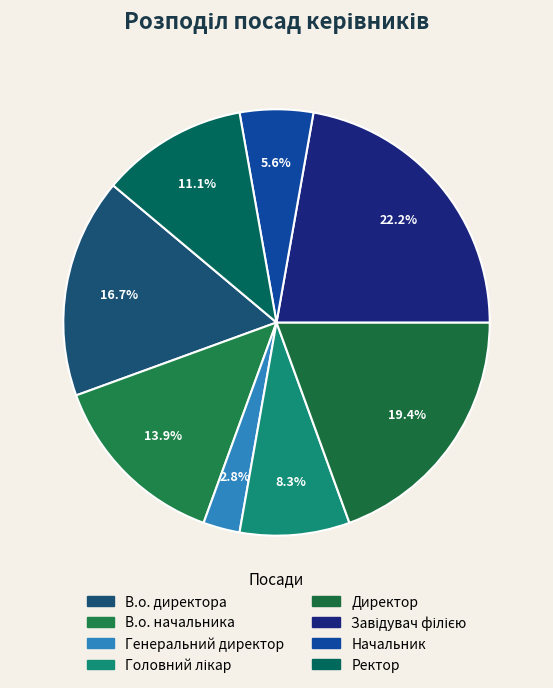

Does any single category account for the majority?

No